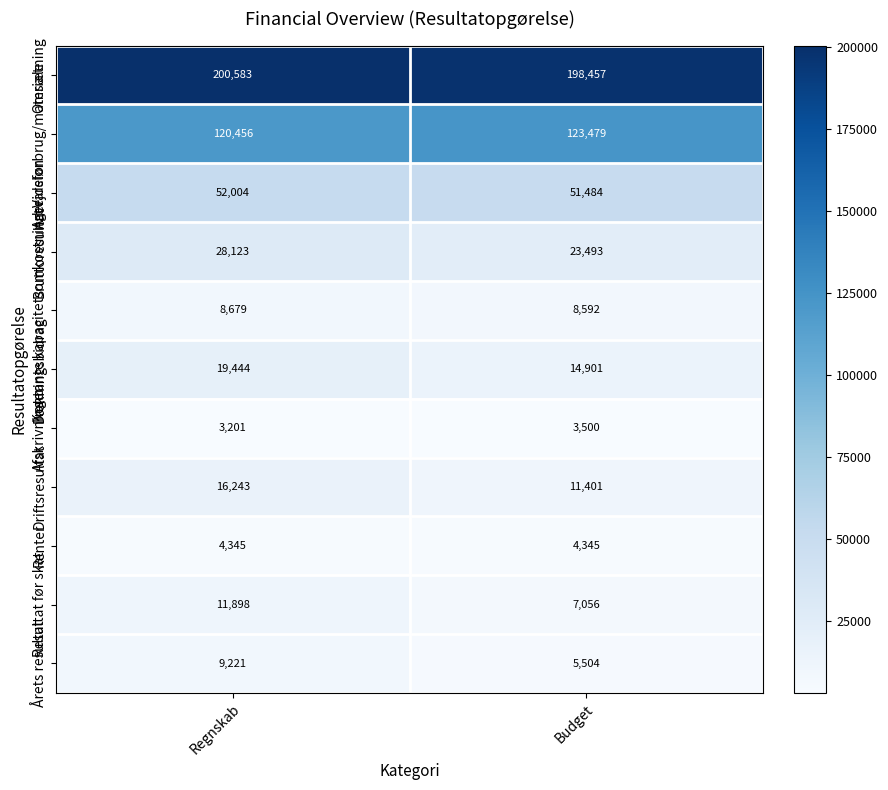

What is the spread (max minus min) of values at Regnskab?

197382